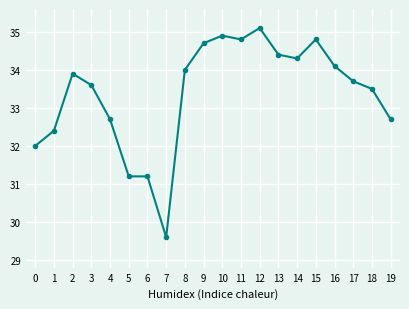

True or false: the data shows 31.2 at 5.

True